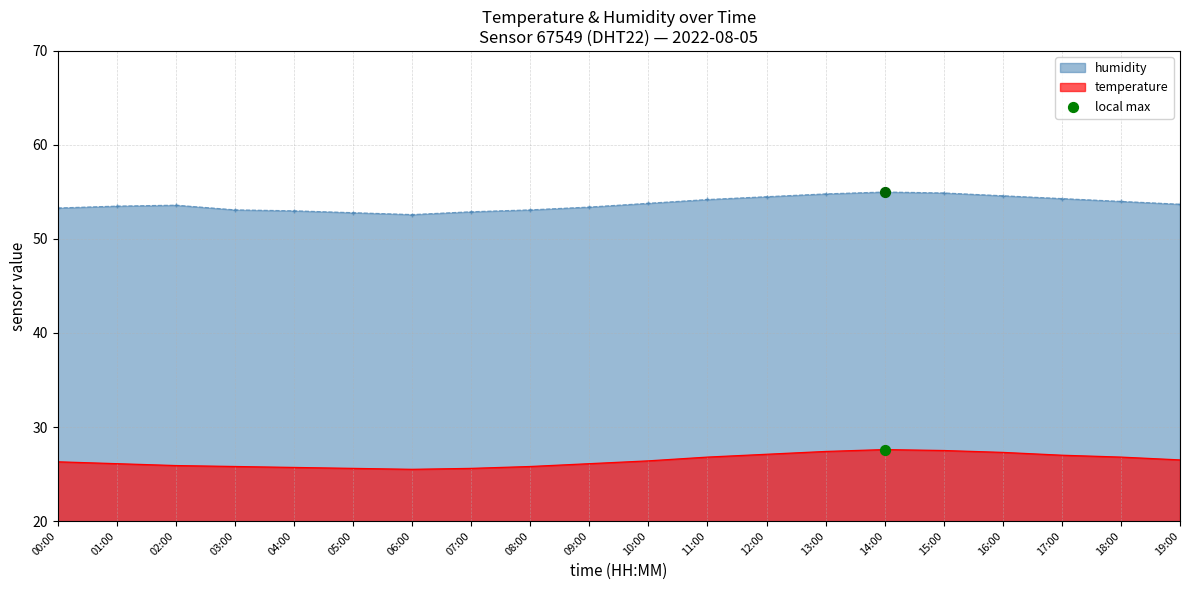

What are all the series names shown in the legend?

temperature, humidity